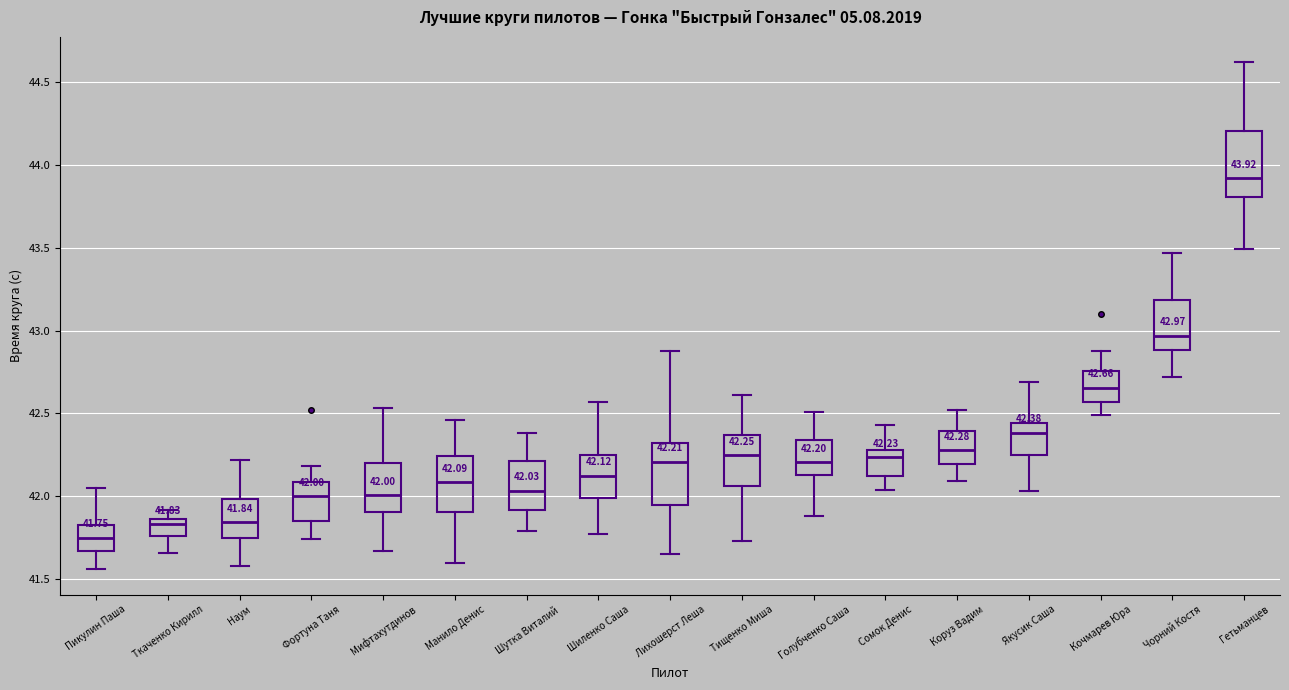

Which box has the lowest median line?

Пикулин Паша